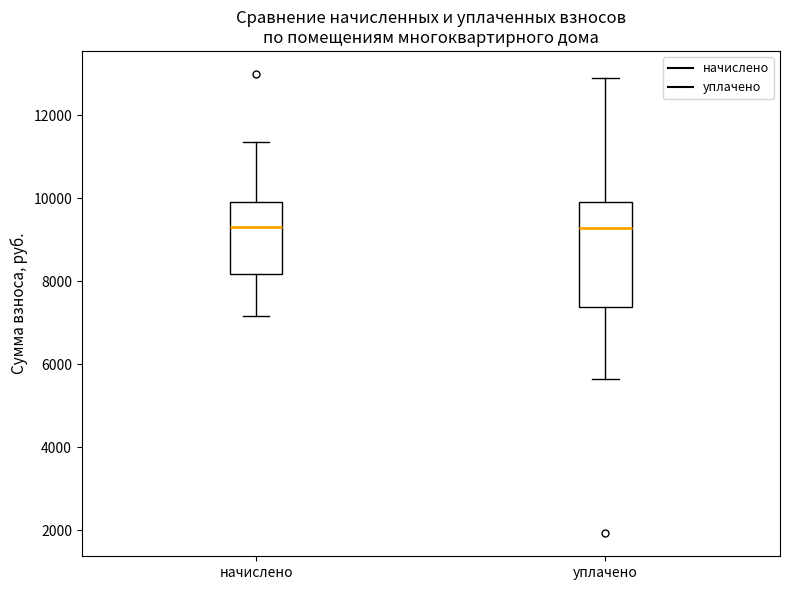

Where does the upper whisker of the box for начислено end on the y-axis? The values are not printed on the chart, so give them approximately, as read against the axis.

11400